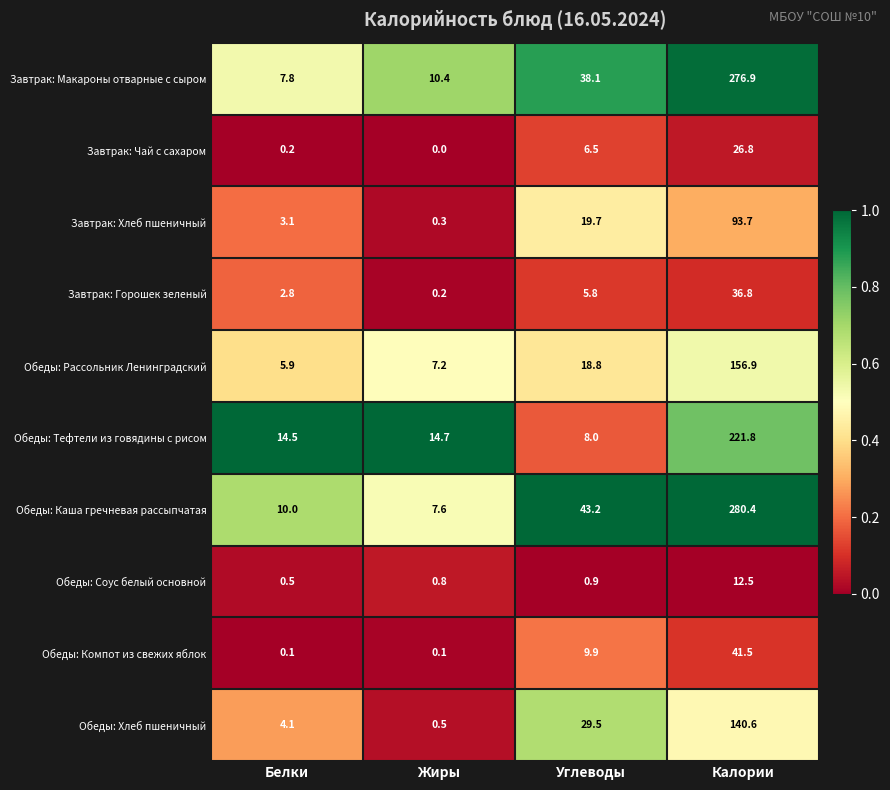

Rank the series at Жиры from lowest to highest value.

Завтрак: Чай с сахаром, Обеды: Компот из свежих яблок, Завтрак: Горошек зеленый, Завтрак: Хлеб пшеничный, Обеды: Хлеб пшеничный, Обеды: Соус белый основной, Обеды: Рассольник Ленинградский, Обеды: Каша гречневая рассыпчатая, Завтрак: Макароны отварные с сыром, Обеды: Тефтели из говядины с рисом